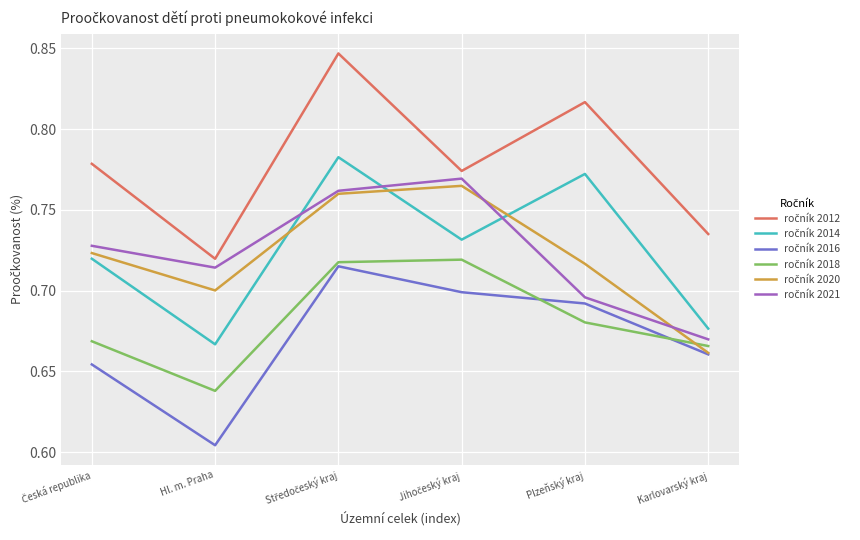

Which category has the lowest value across all series?

Hl. m. Praha